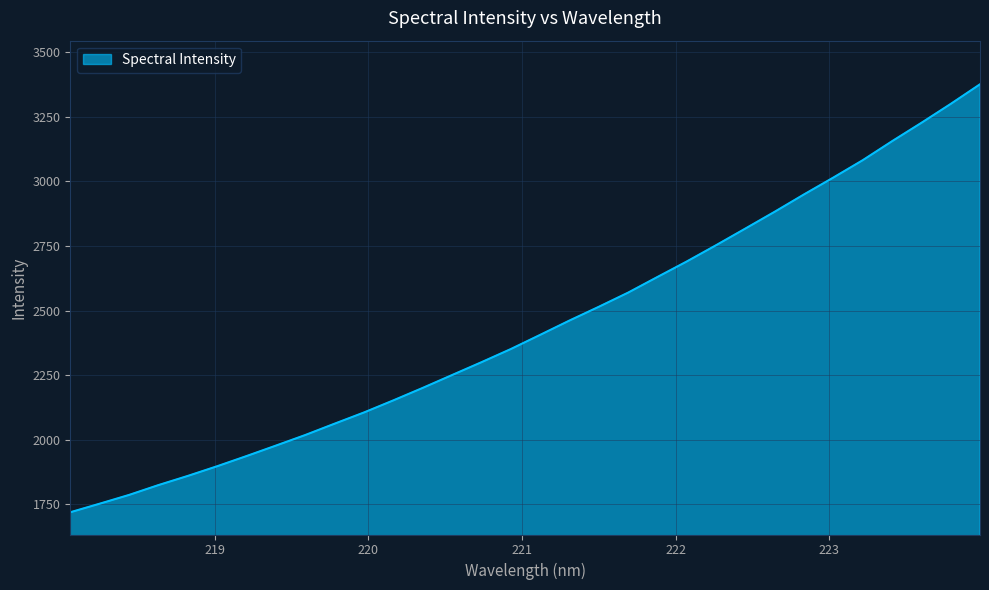

What is the maximum value shown in the chart?

3375.3